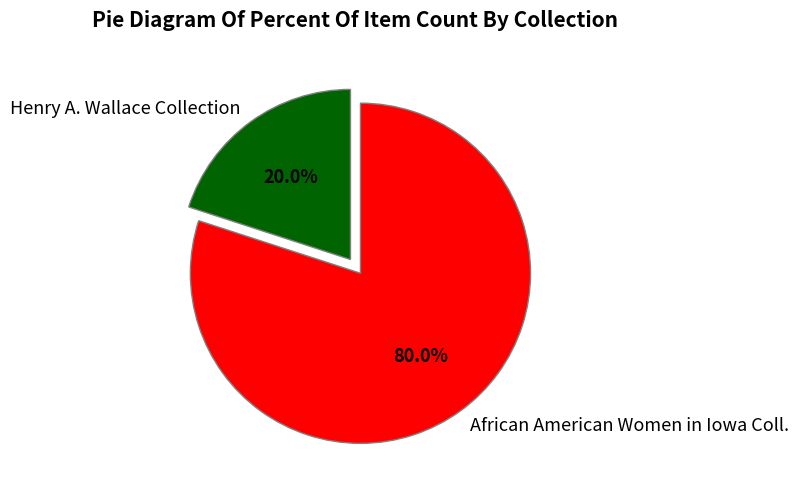

Do Henry A. Wallace Collection and African American Women in Iowa Coll. together represent more than half of the pie?

Yes